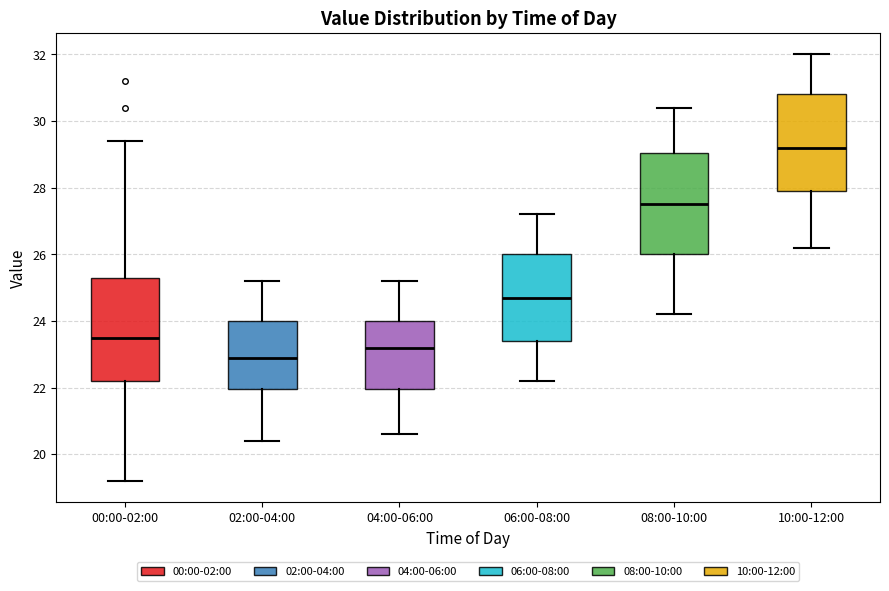

Reading left to right, transcribe this box plot: for each box, give where its median line is, the range the box spans, and where its two whiskers end, as read against the y-axis. The values are not printed on the chart, so give them approximately, as read against the axis.

00:00-02:00: median 23.6, box 22.2 to 25.4, whiskers 19.2 to 29.4
02:00-04:00: median 23.0, box 22.0 to 24.0, whiskers 20.4 to 25.2
04:00-06:00: median 23.2, box 22.0 to 24.0, whiskers 20.6 to 25.2
06:00-08:00: median 24.8, box 23.4 to 26.0, whiskers 22.2 to 27.2
08:00-10:00: median 27.6, box 26.0 to 29.0, whiskers 24.2 to 30.4
10:00-12:00: median 29.2, box 28.0 to 30.8, whiskers 26.2 to 32.0